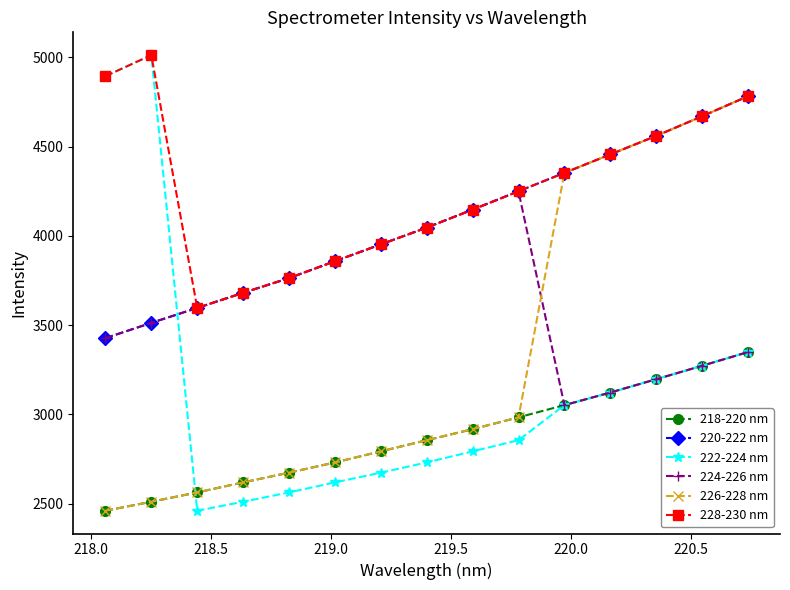

What are all the series names shown in the legend?

218-220 nm, 220-222 nm, 222-224 nm, 224-226 nm, 226-228 nm, 228-230 nm